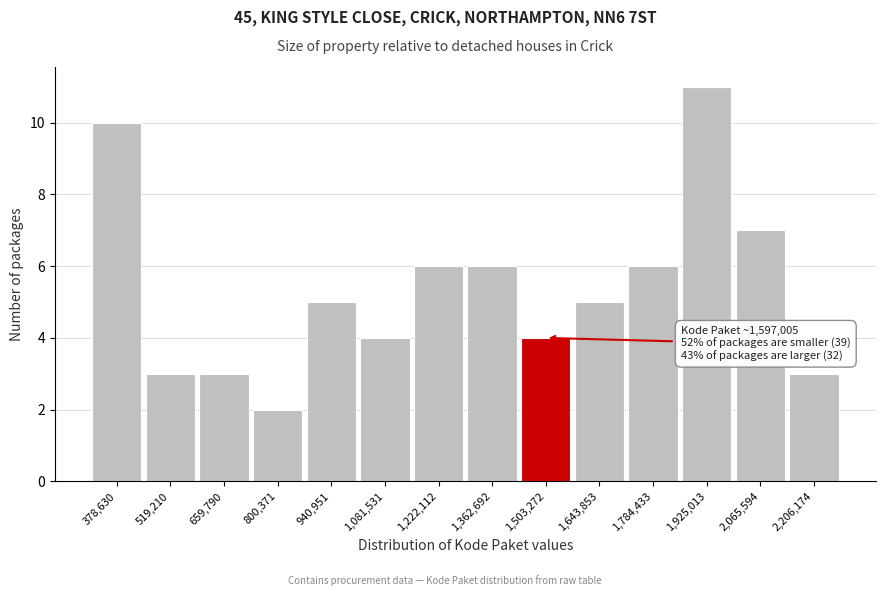

Reading right to left, extract all data points from this chart.

3	7	11	6	5	4	6	6	4	5	2	3	3	10